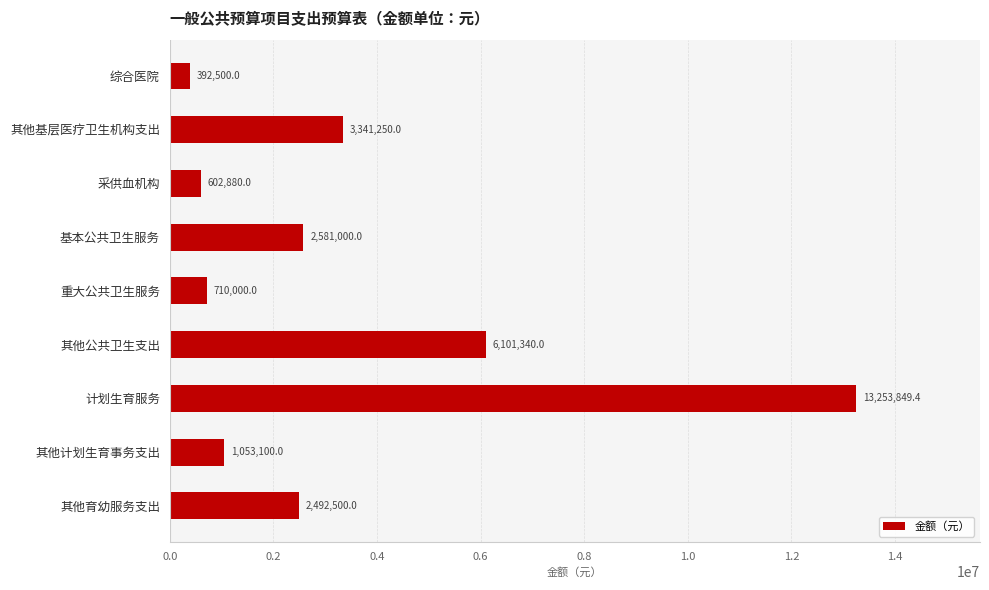

Between 重大公共卫生服务 and 其他基层医疗卫生机构支出, which is larger?

其他基层医疗卫生机构支出